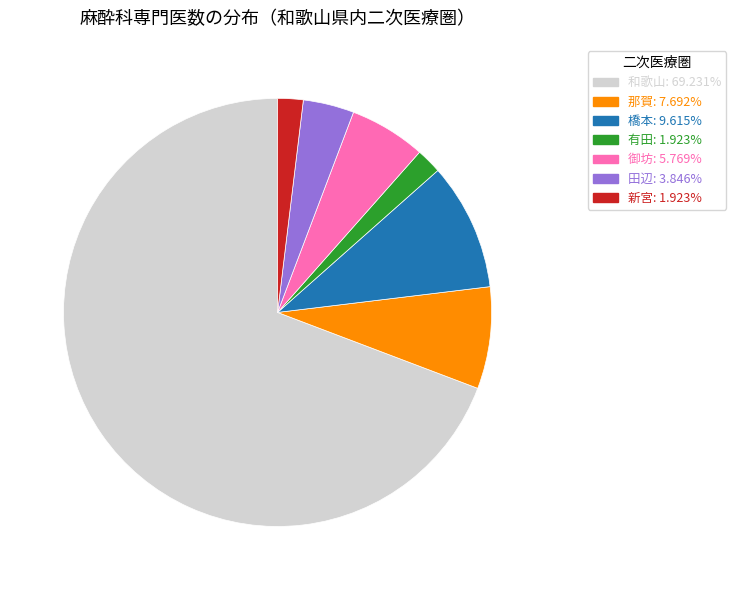

Which slice is the largest?

和歌山